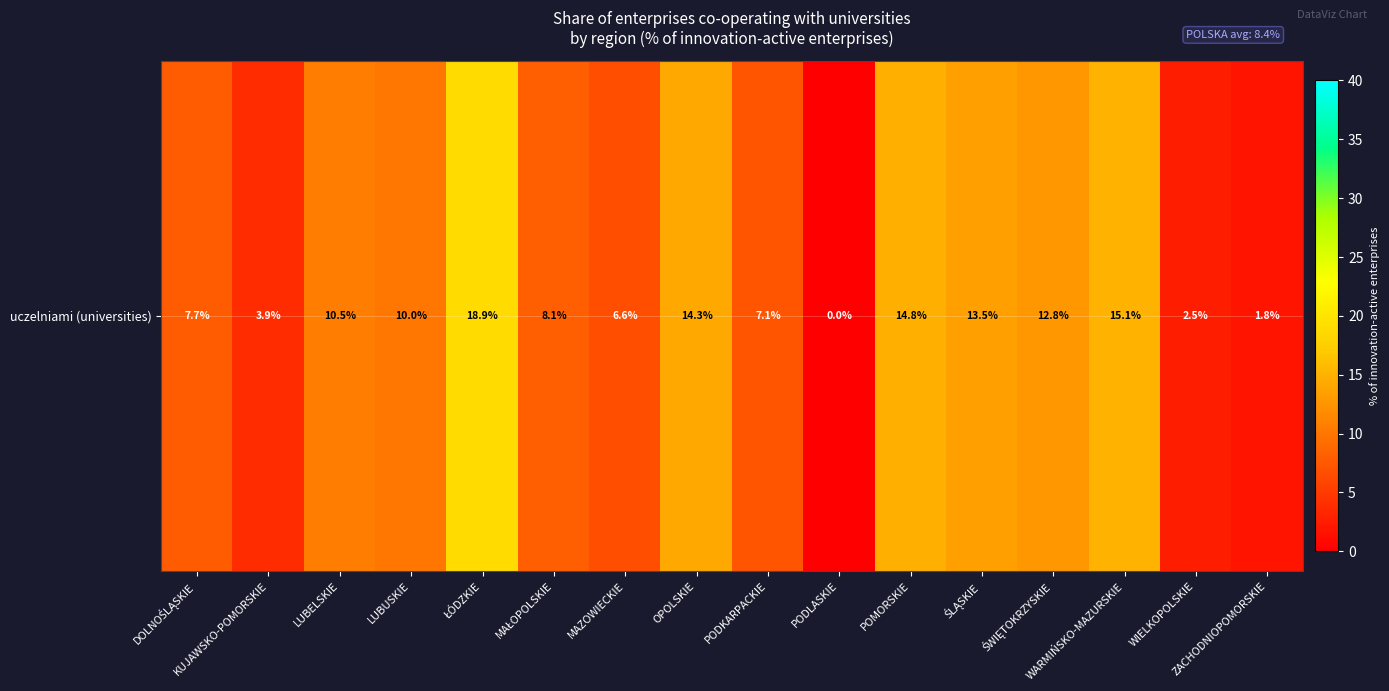

How many values are below 10?

8